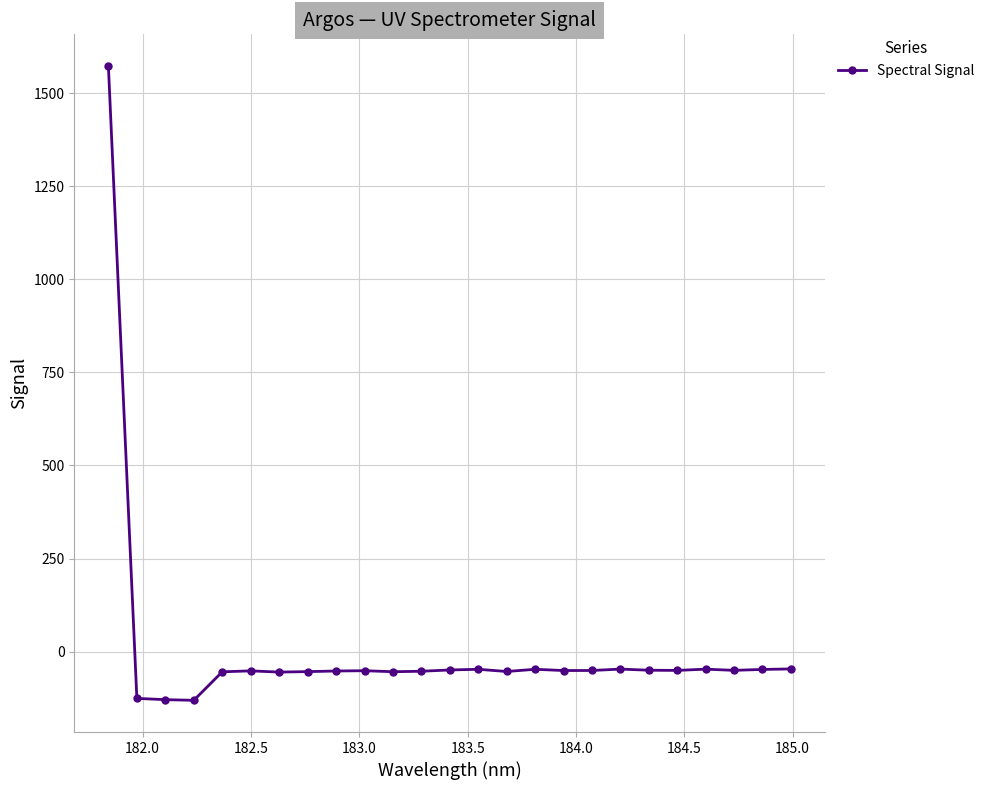

What is the greatest value displayed?

1572.4